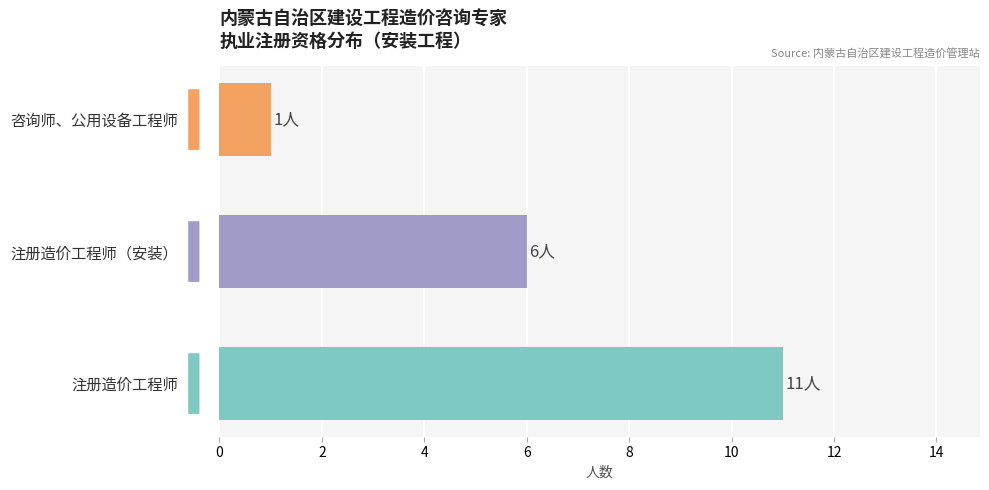

True or false: the data shows 1 at 咨询师、公用设备工程师.

True